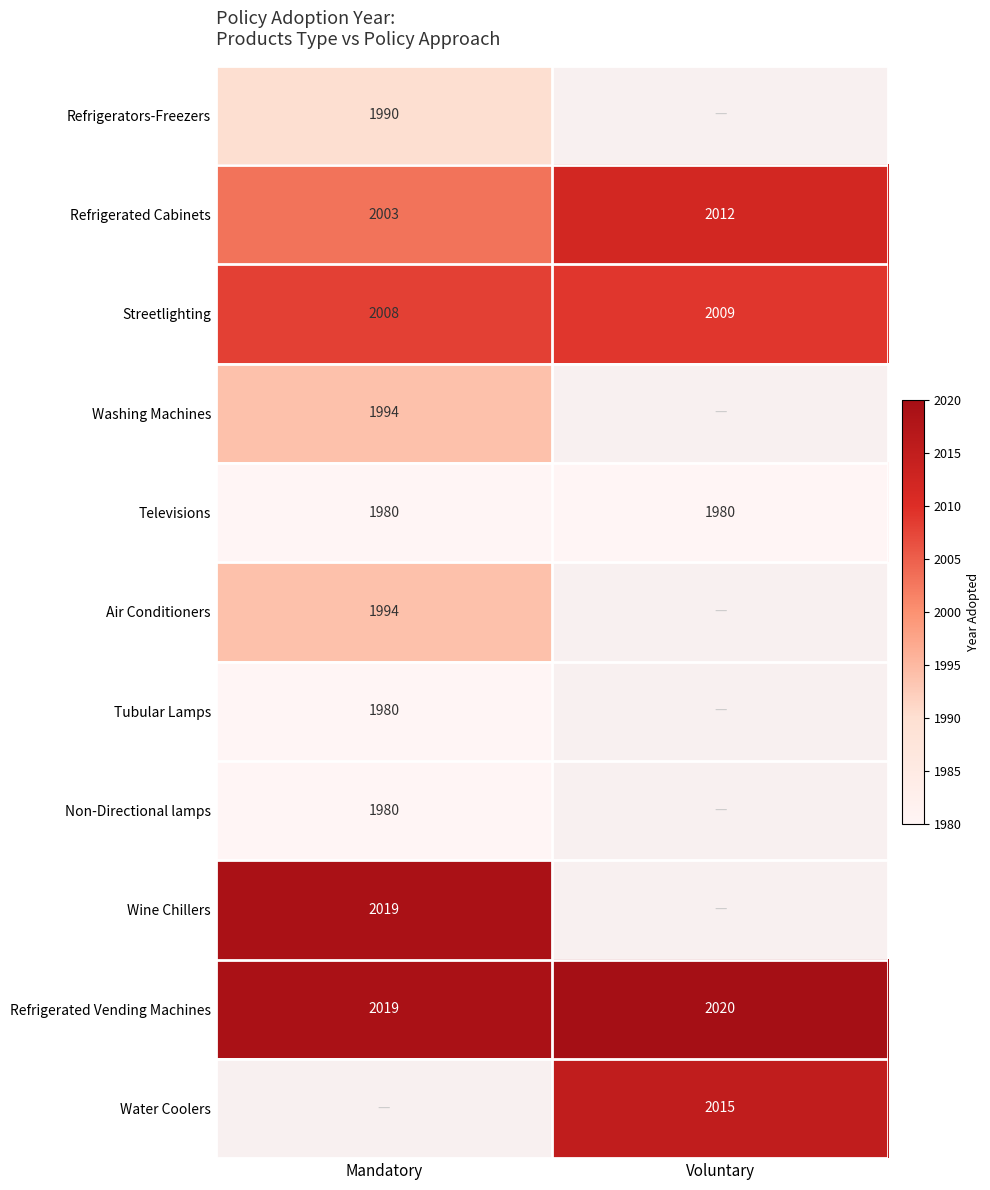

True or false: Refrigerated Cabinets has a value of 3159 at Mandatory.

False